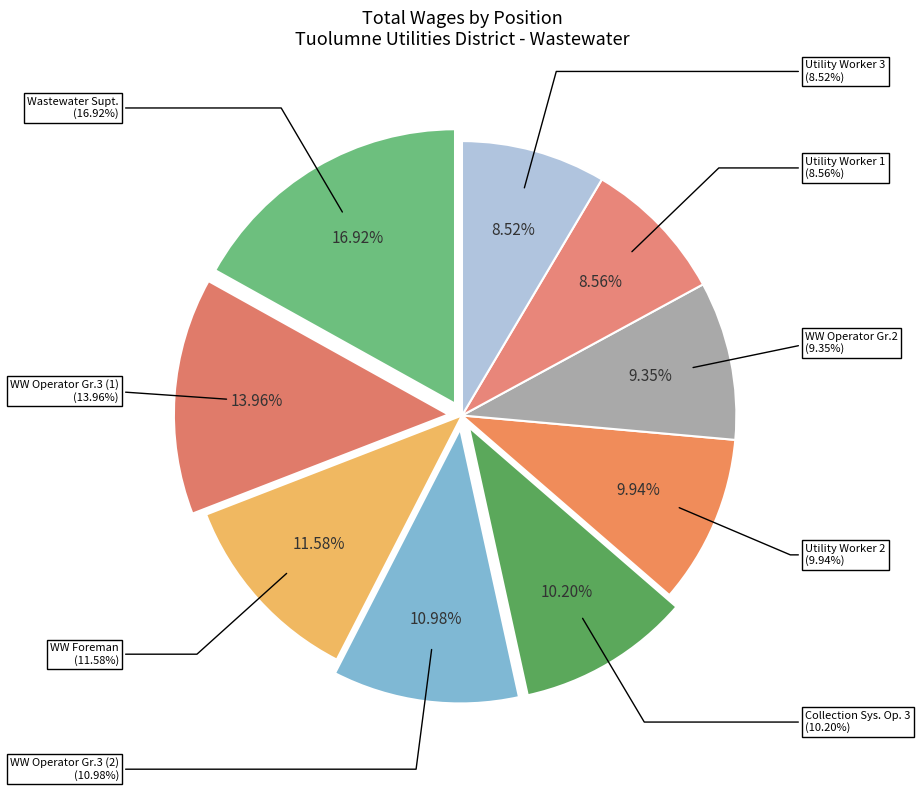

Which slice is the smallest?

Utility Worker 3